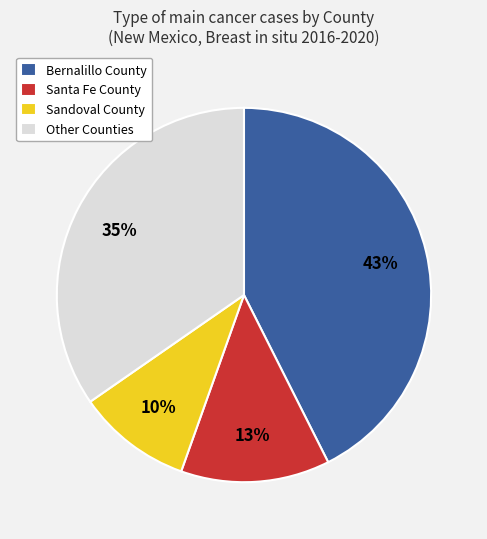

How many segments does this pie chart have?

4